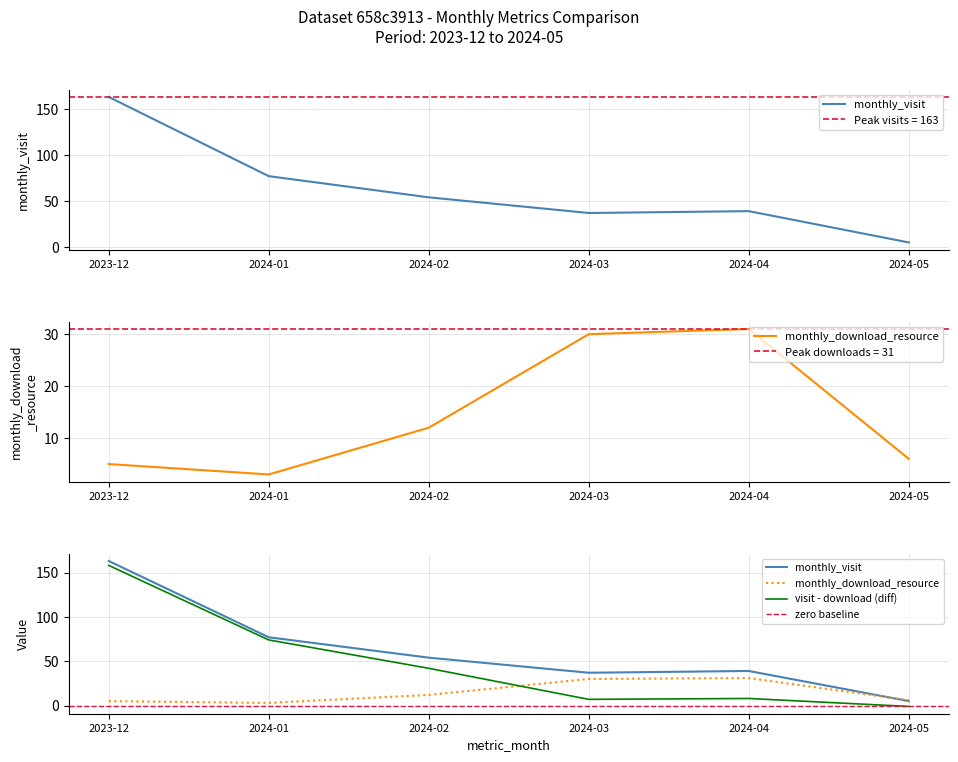

At which category does the chart reach its minimum across all series?

2024-01